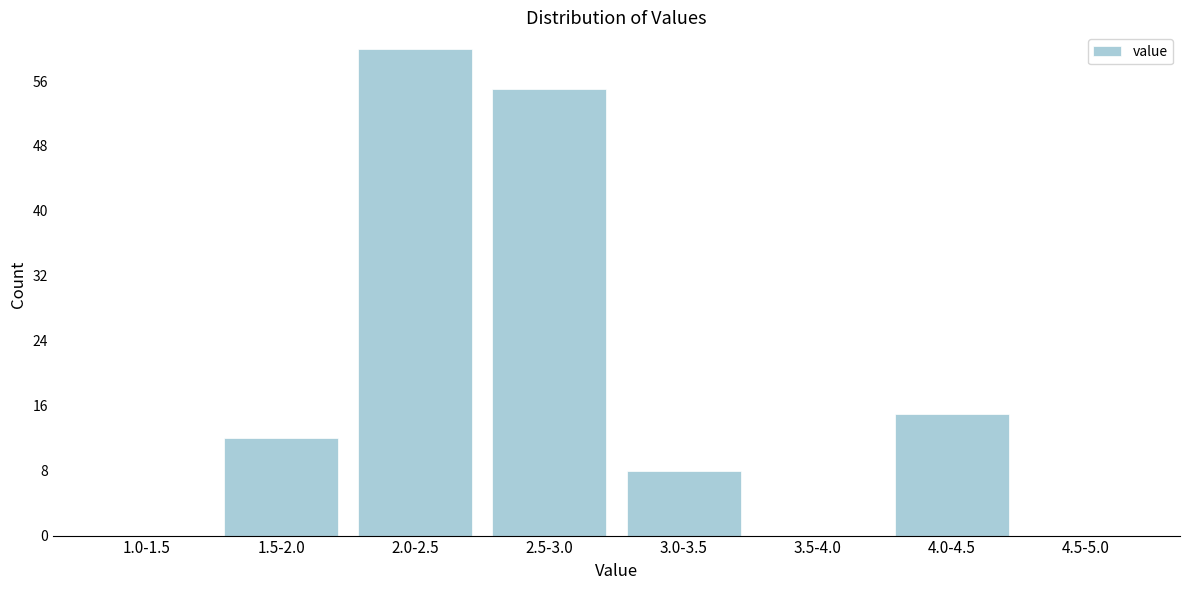

Reading left to right, what are all the values shown in this chart?

1.0-1.5=0	1.5-2.0=12	2.0-2.5=60	2.5-3.0=55	3.0-3.5=8	3.5-4.0=0	4.0-4.5=15	4.5-5.0=0